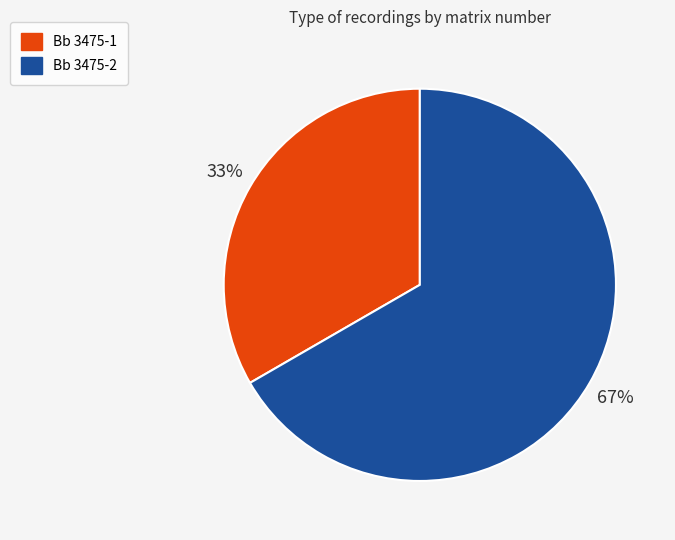

Do Bb 3475-2 and Bb 3475-1 together represent more than half of the pie?

Yes